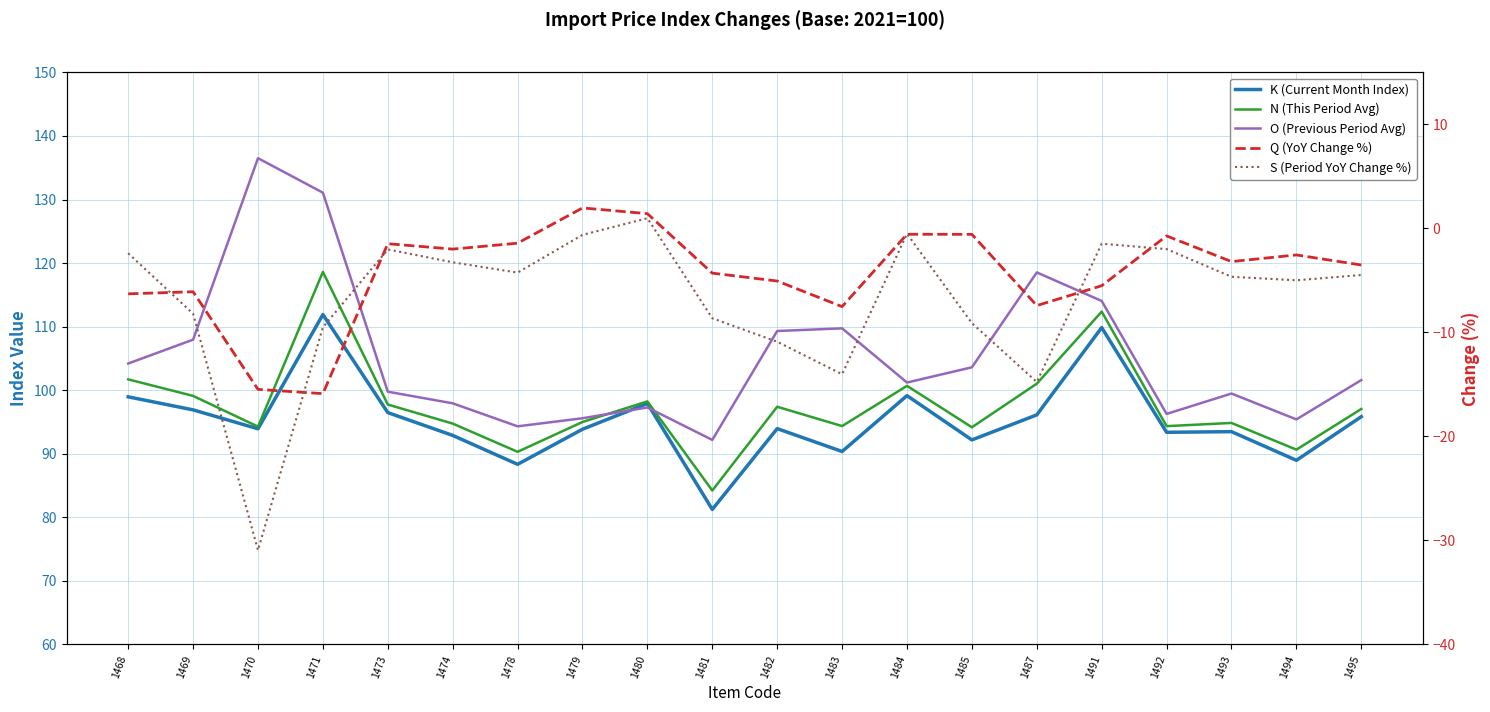

What are all the series names shown in the legend?

K (Current Month Index), N (This Period Avg), O (Previous Period Avg), Q (YoY Change %), S (Period YoY Change %)